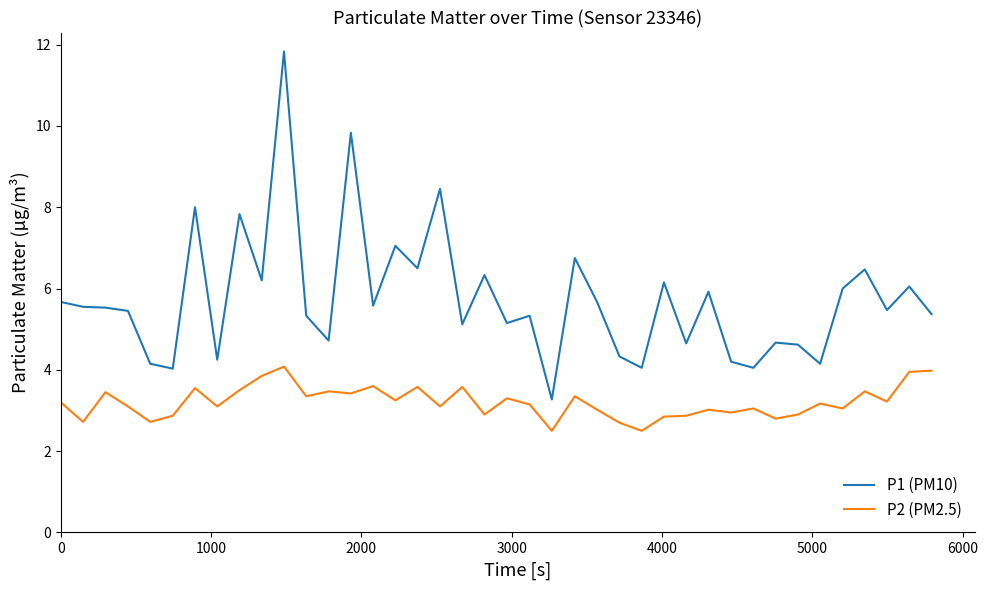

Which series has the largest range (max minus min)?

P1 (PM10)